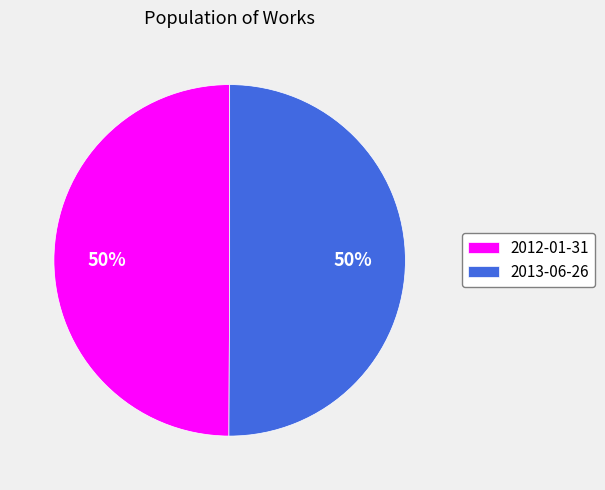

How many slices are in this pie chart?

2